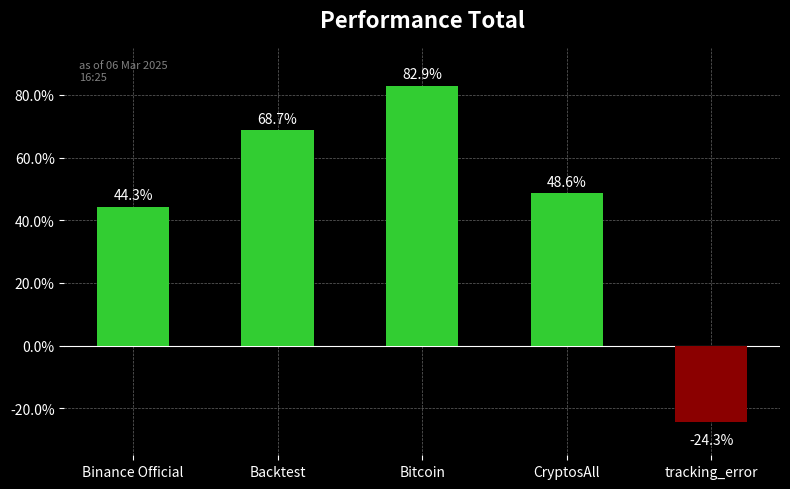

Is it true that the value at CryptosAll is 17.3?

False